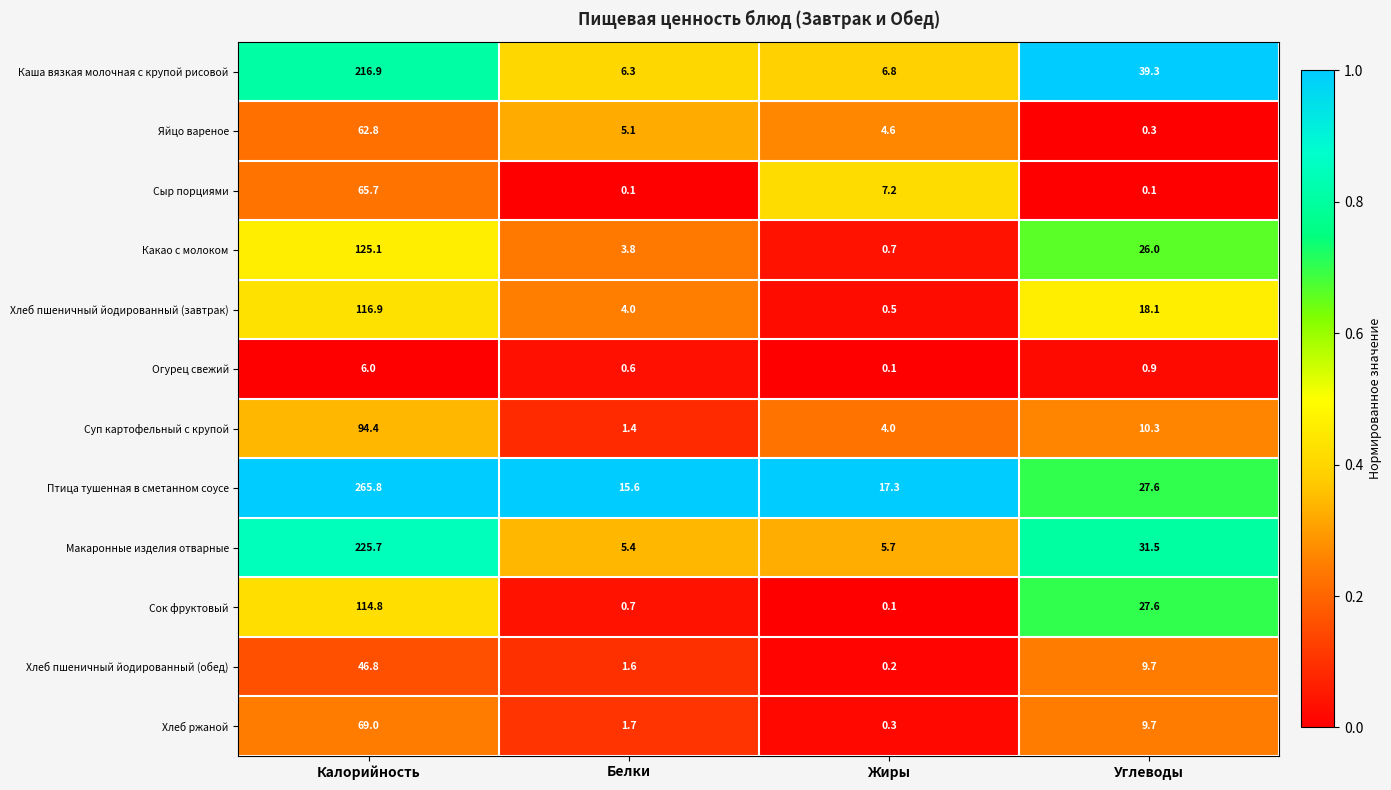

Where does the Хлеб ржаной series first go above 9?

Калорийность